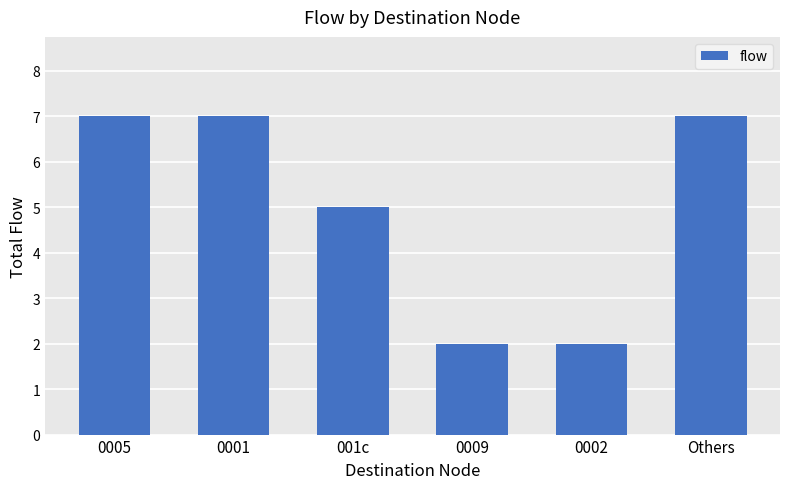

The chart shows a value of 7 at 0005. True or false?

True